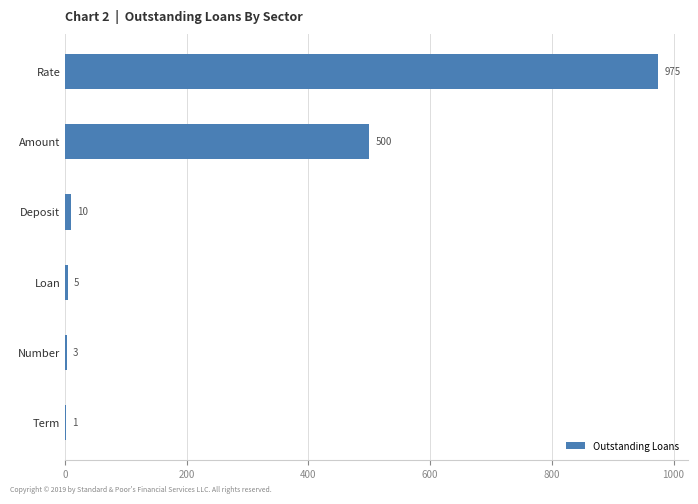

Are the bars grouped side by side (vs. stacked)?

No